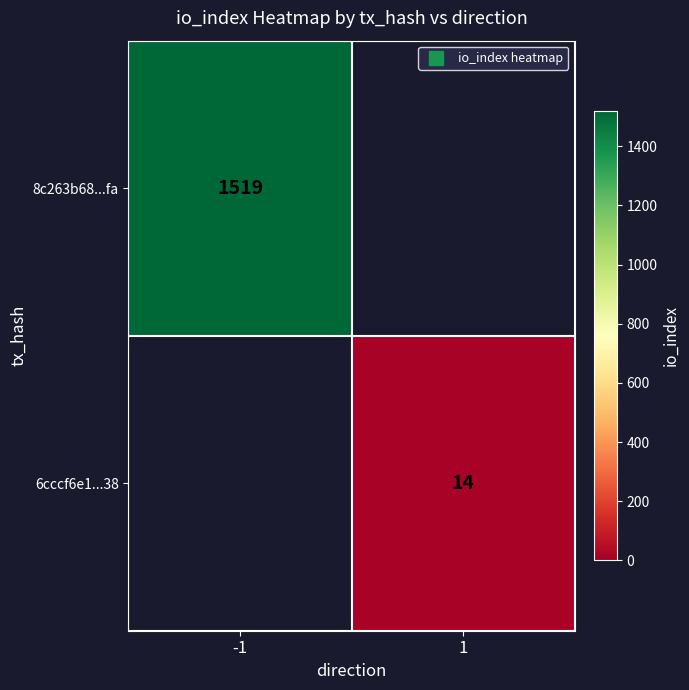

The value of 6cccf6e1...38 at -1 is 9. True or false?

False